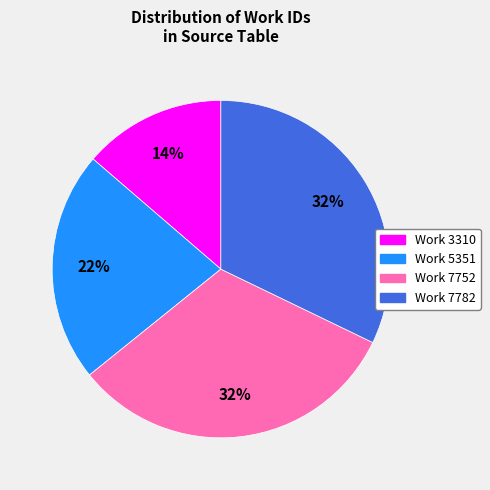

What is the ratio of the value at Work 3310 to the value at Work 7752?

0.4